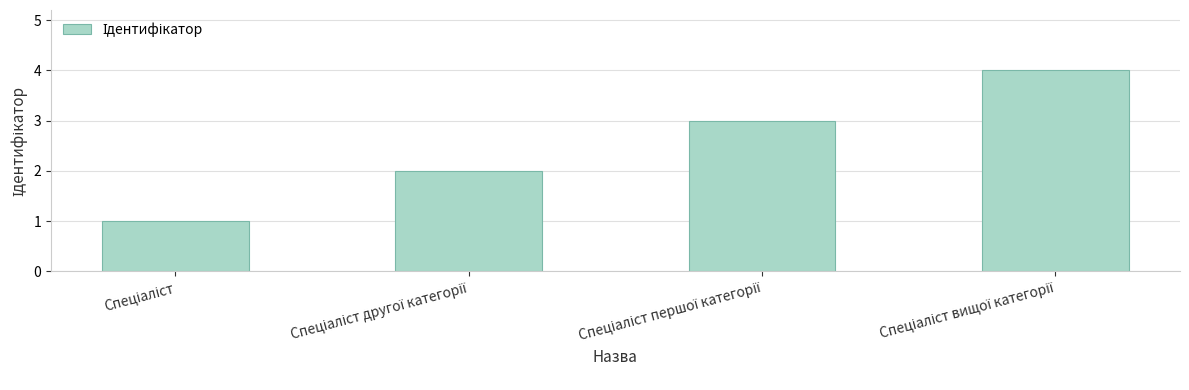

What is the sum of all values?

10